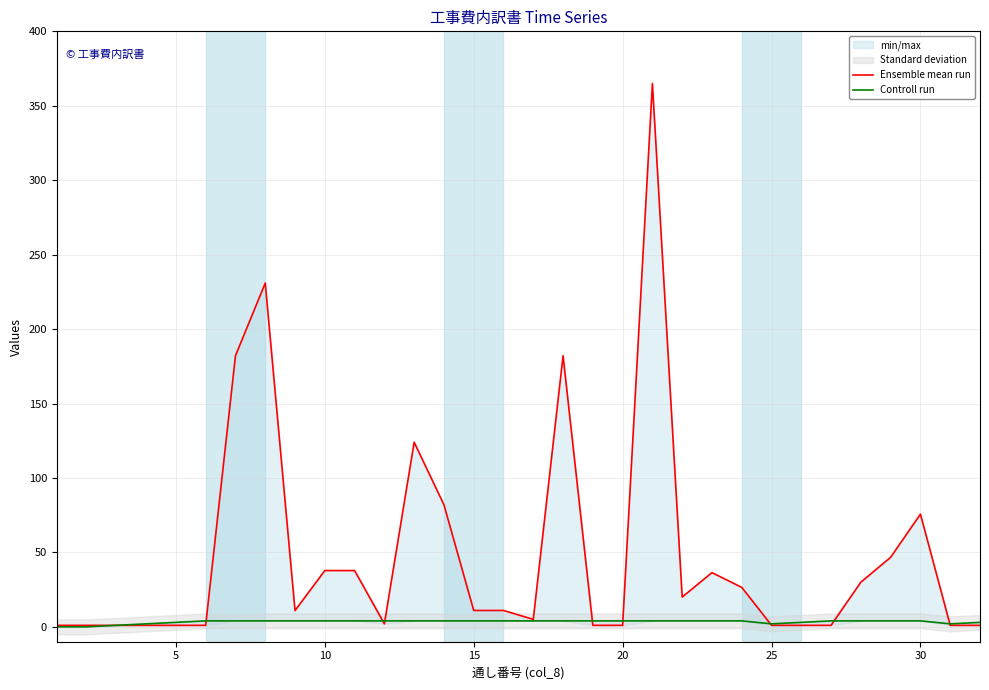

Is the value of Ensemble mean run at 27 greater than the value of Controll run at 23?

Yes